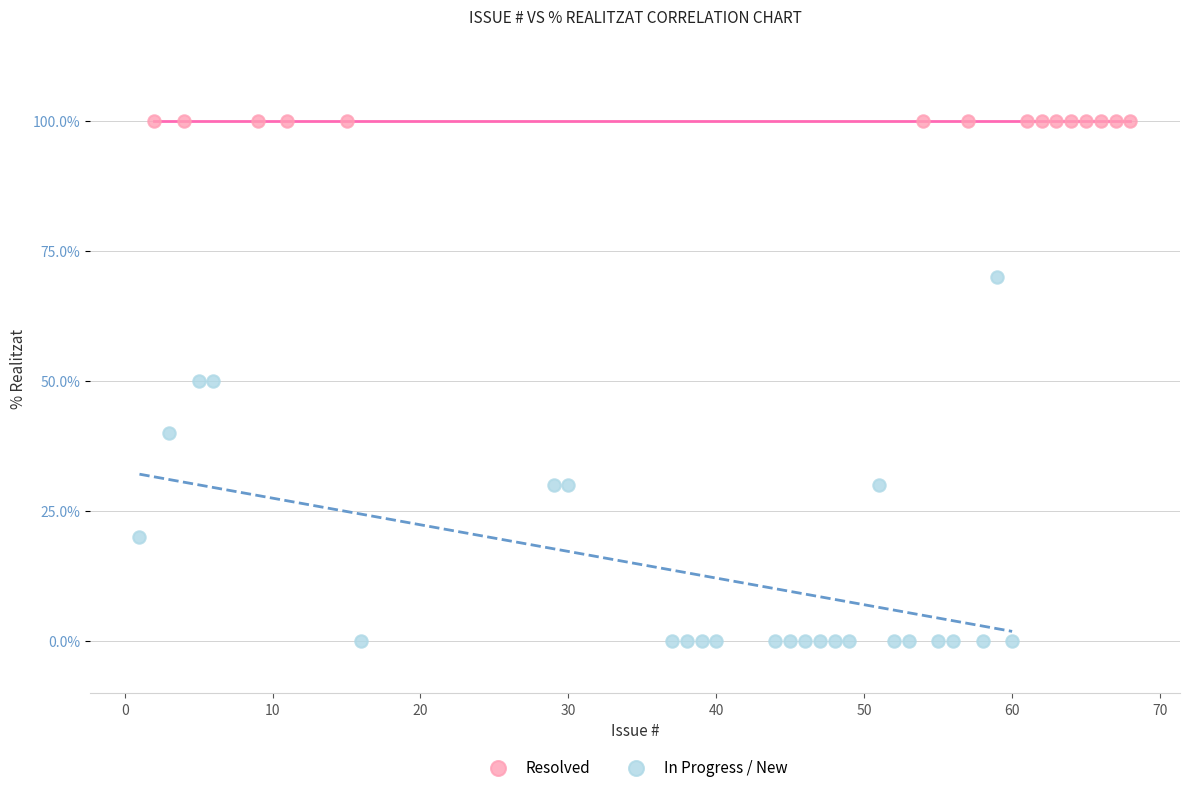

Which series reaches the maximum Y coordinate?

Resolved